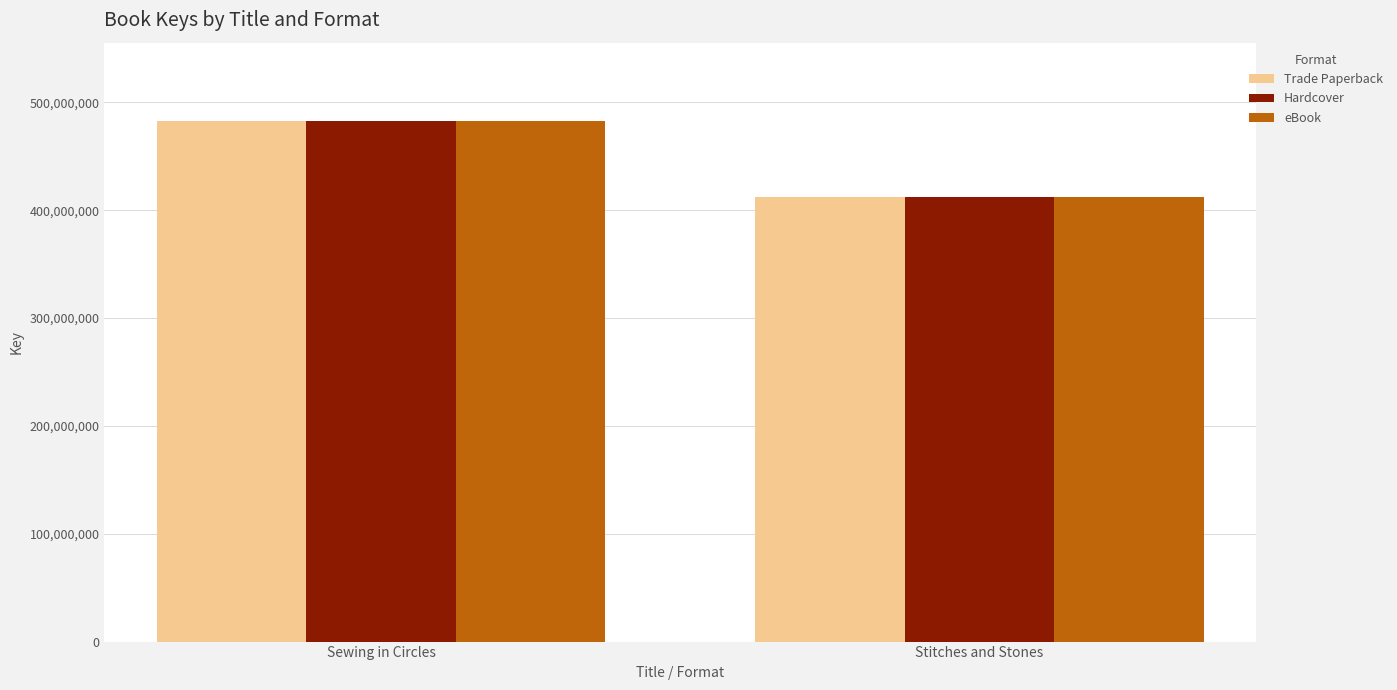

What are all the series names shown in the legend?

Trade Paperback, Hardcover, eBook